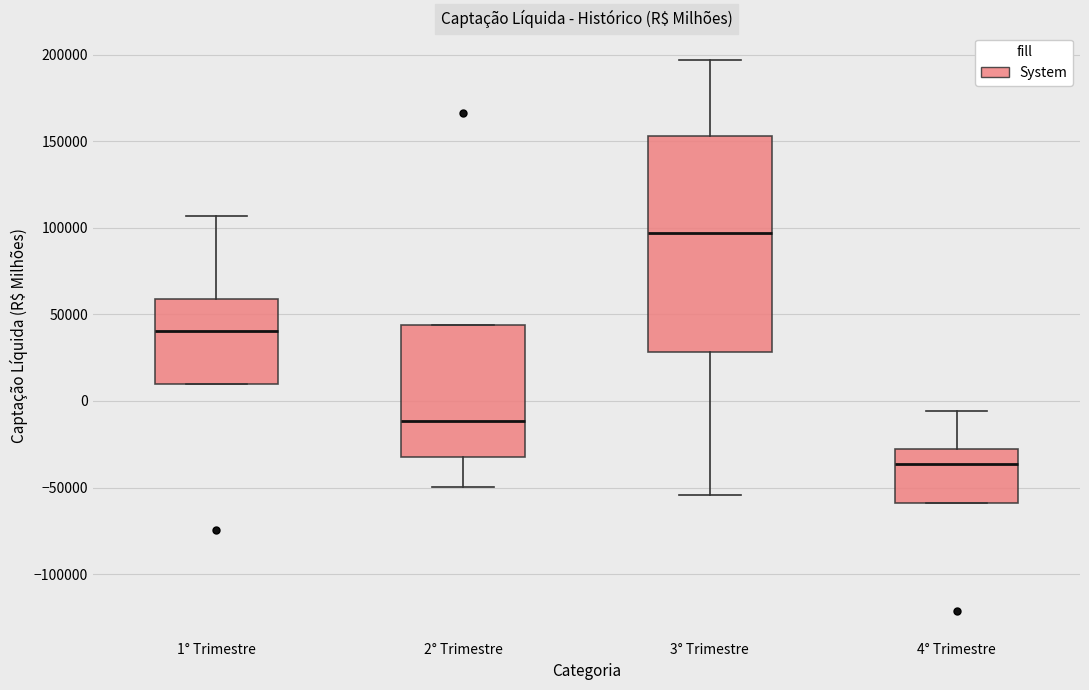

Comparing the boxes themselves (not the whiskers), which one is the tallest?

3° Trimestre